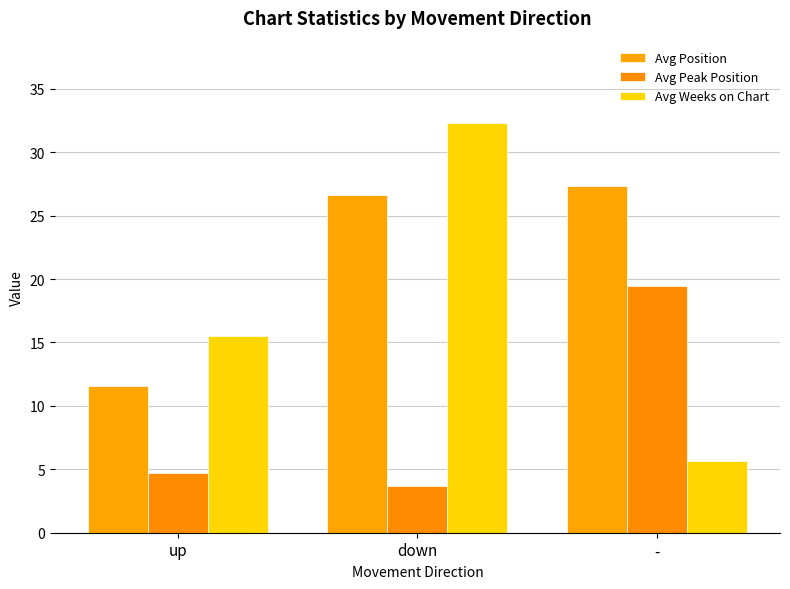

What value does the Avg Peak Position series have at down?

3.7